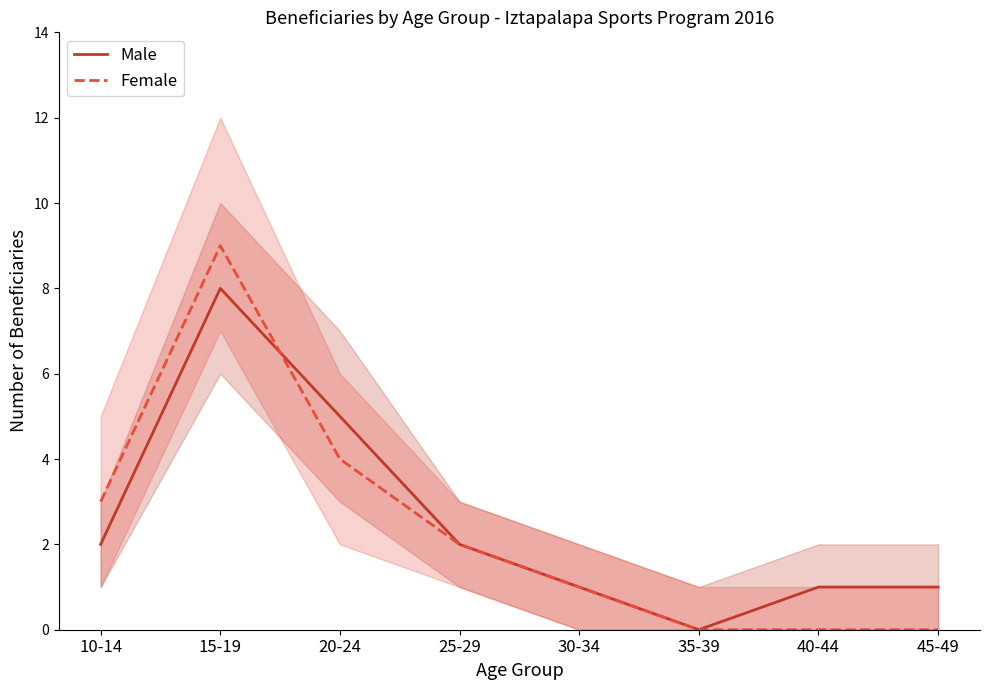

List the labels in order of Female value, smallest first.

35-39, 40-44, 45-49, 30-34, 25-29, 10-14, 20-24, 15-19